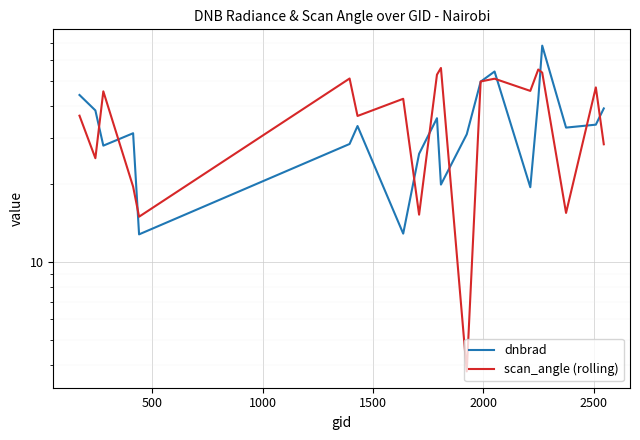

How many lines are shown in the chart?

2